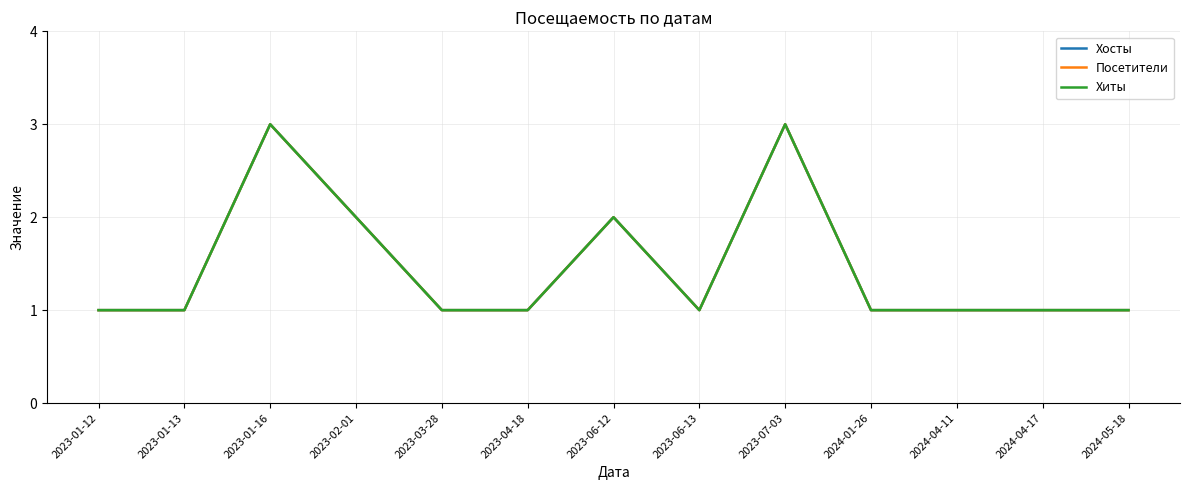

Which series has the widest spread of values?

Хосты